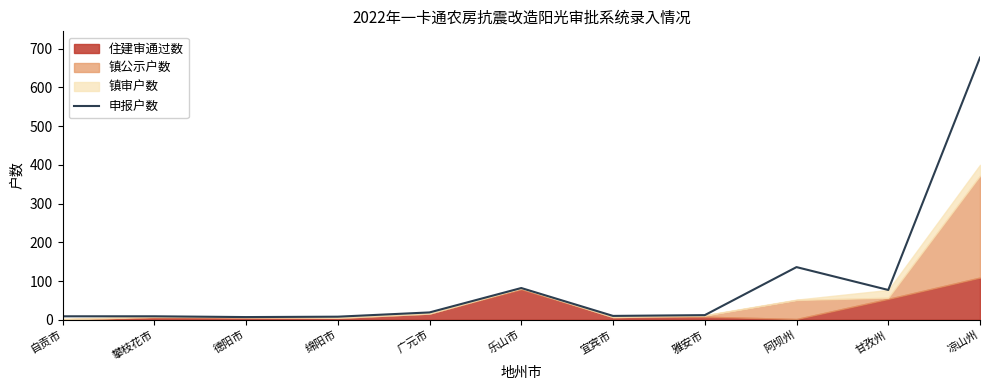

What is the greatest value displayed?

677